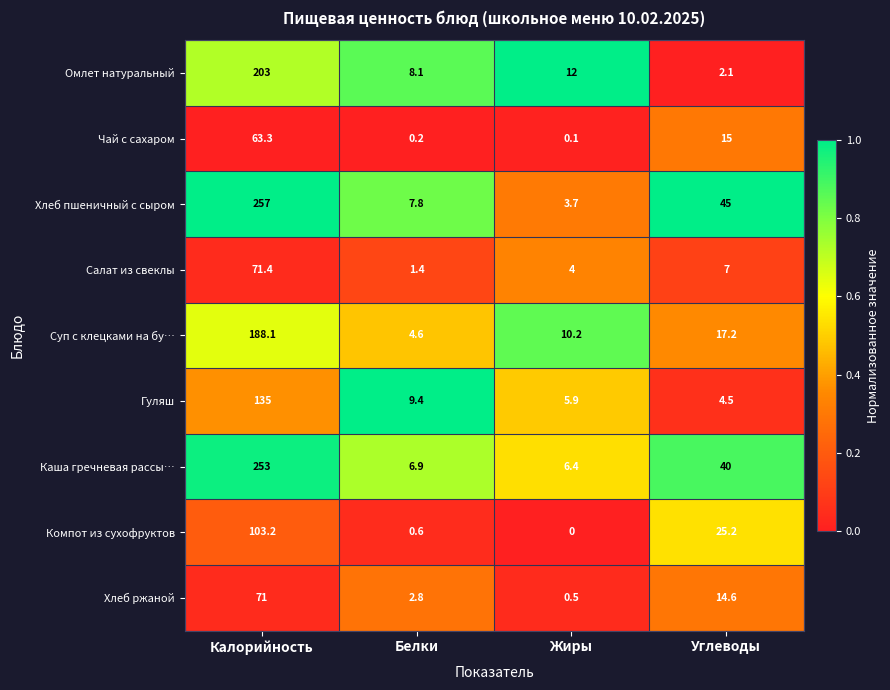

What is the difference between the Каша гречневая рассы… values at Жиры and Белки?

0.5